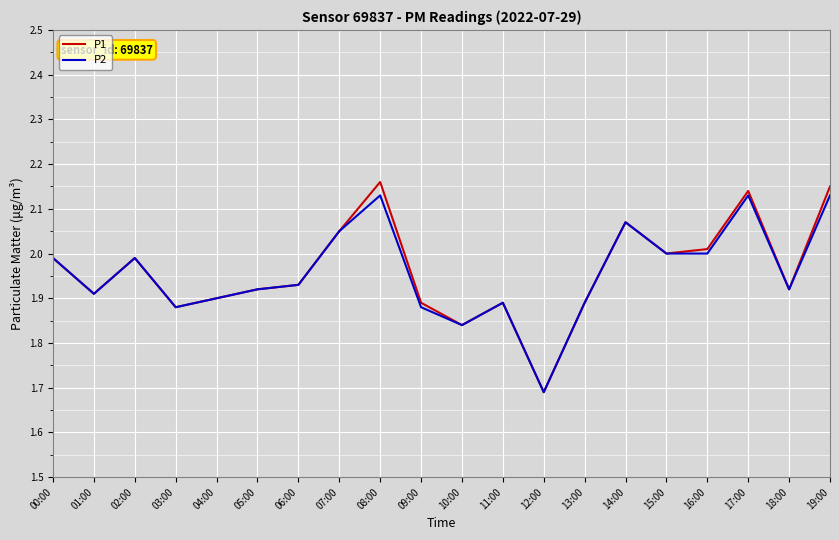

At which label is P1 closest to 1?

12:00